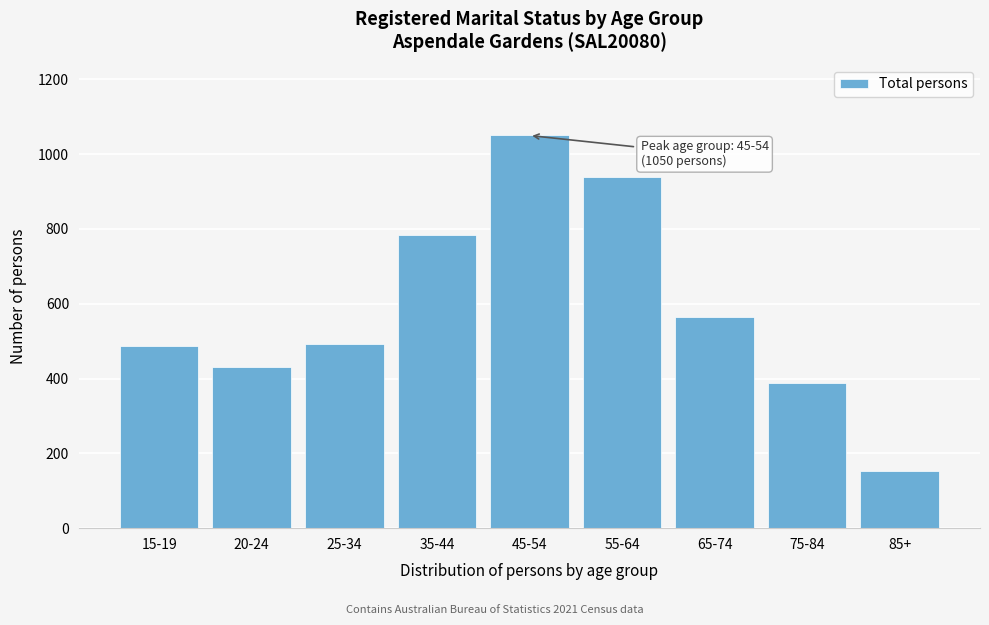

Reading left to right, transcribe all the data shown in this chart.

486	432	492	784	1050	940	564	388	152